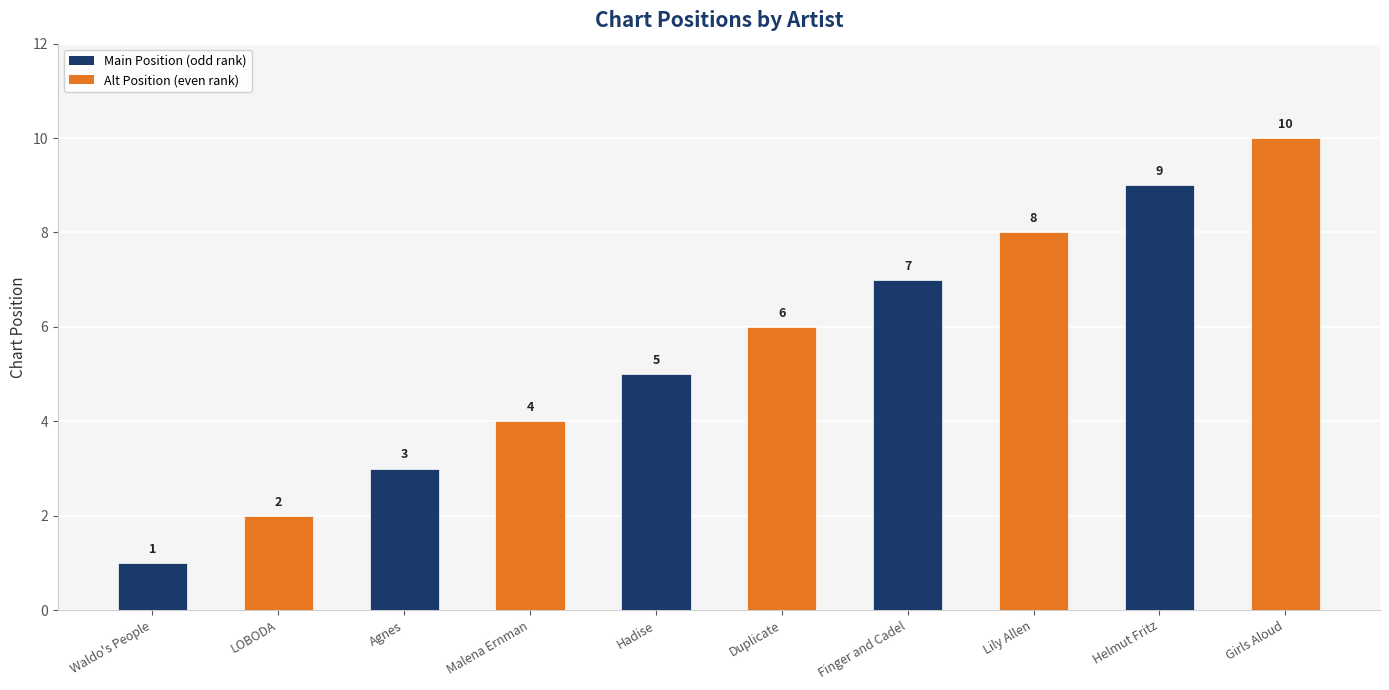

What is the maximum value shown in the chart?

10